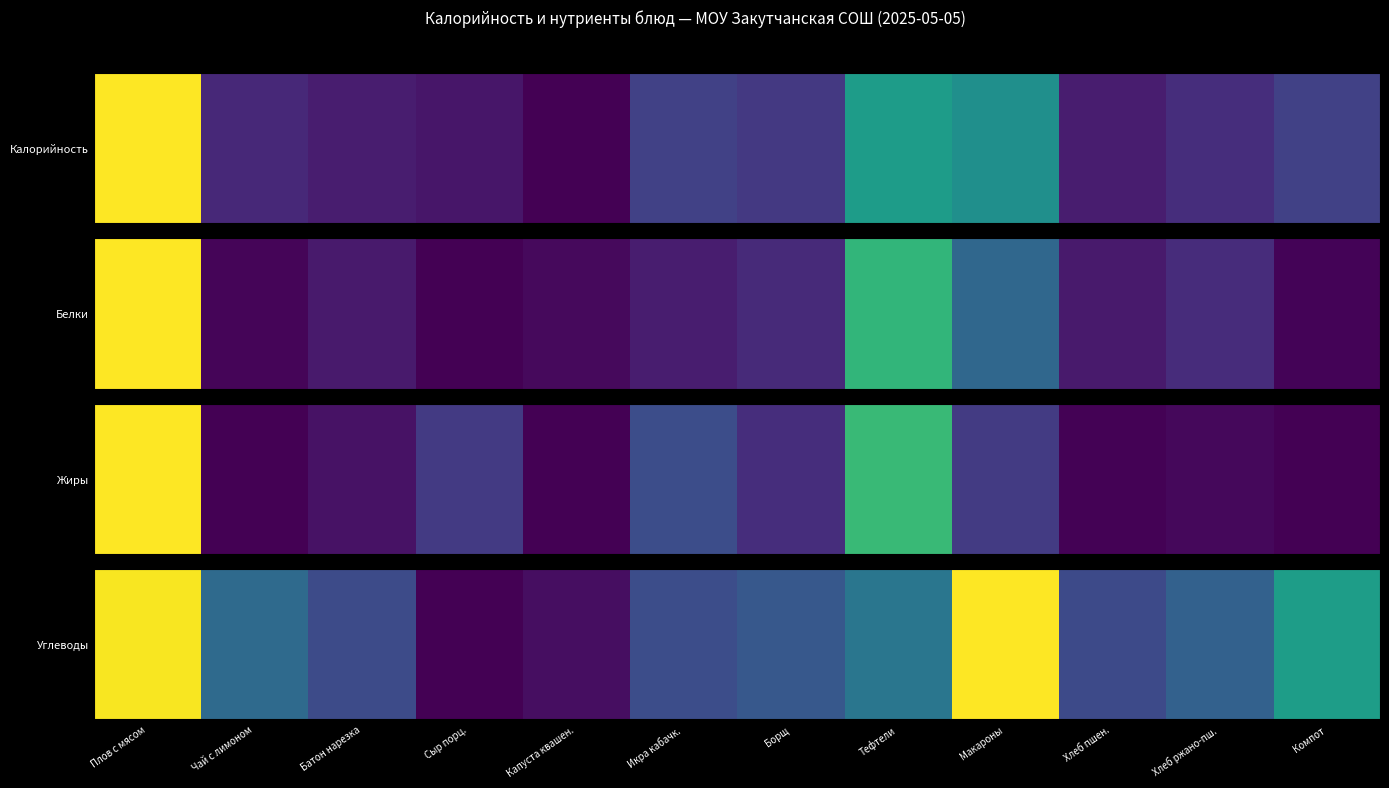

Rank the categories by value from highest to lowest.

Макароны, Плов с мясом, Компот, Тефтели, Чай с лимоном, Хлеб ржано-пш., Борщ, Икра кабачк., Батон нарезка, Хлеб пшен., Капуста квашен., Сыр порц.